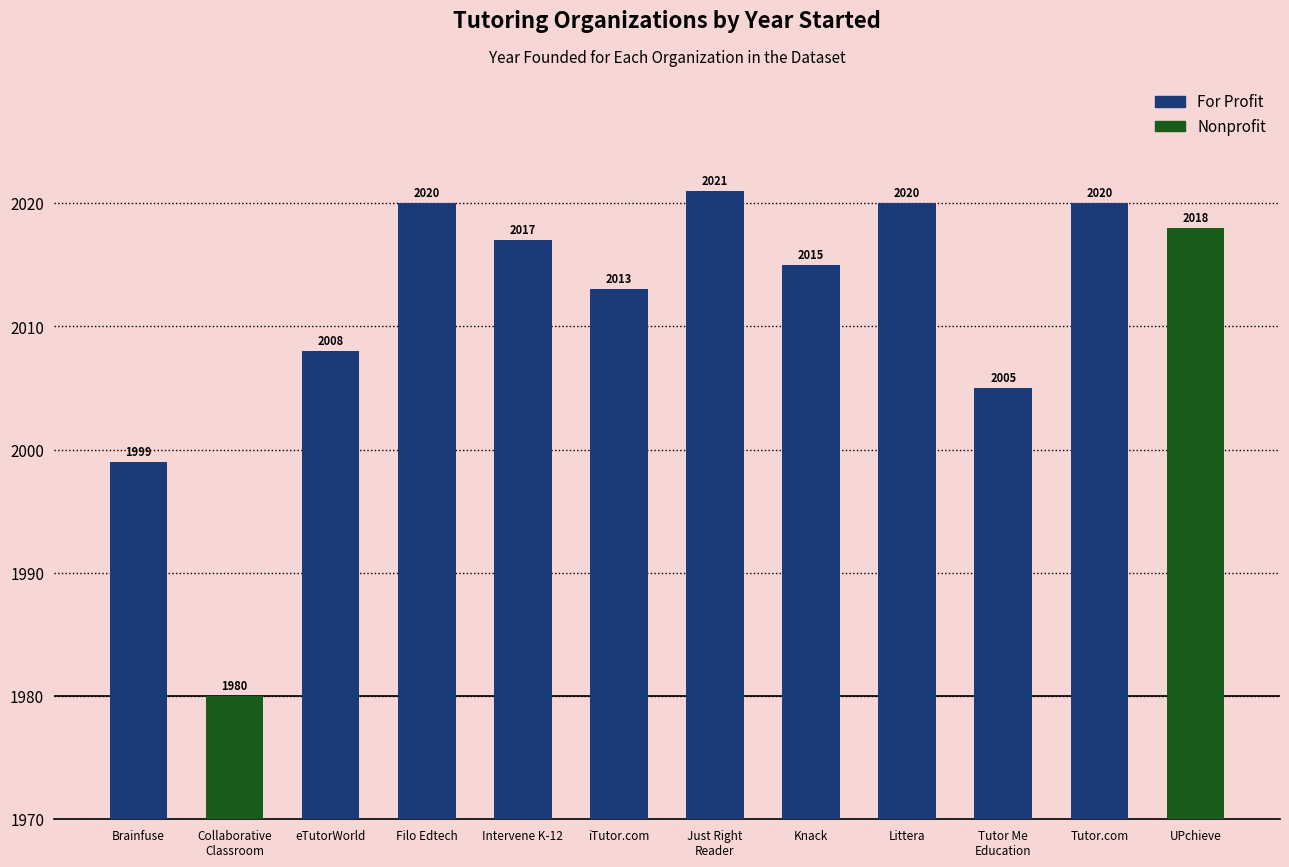

The chart shows a value of 3132 at Littera. True or false?

False